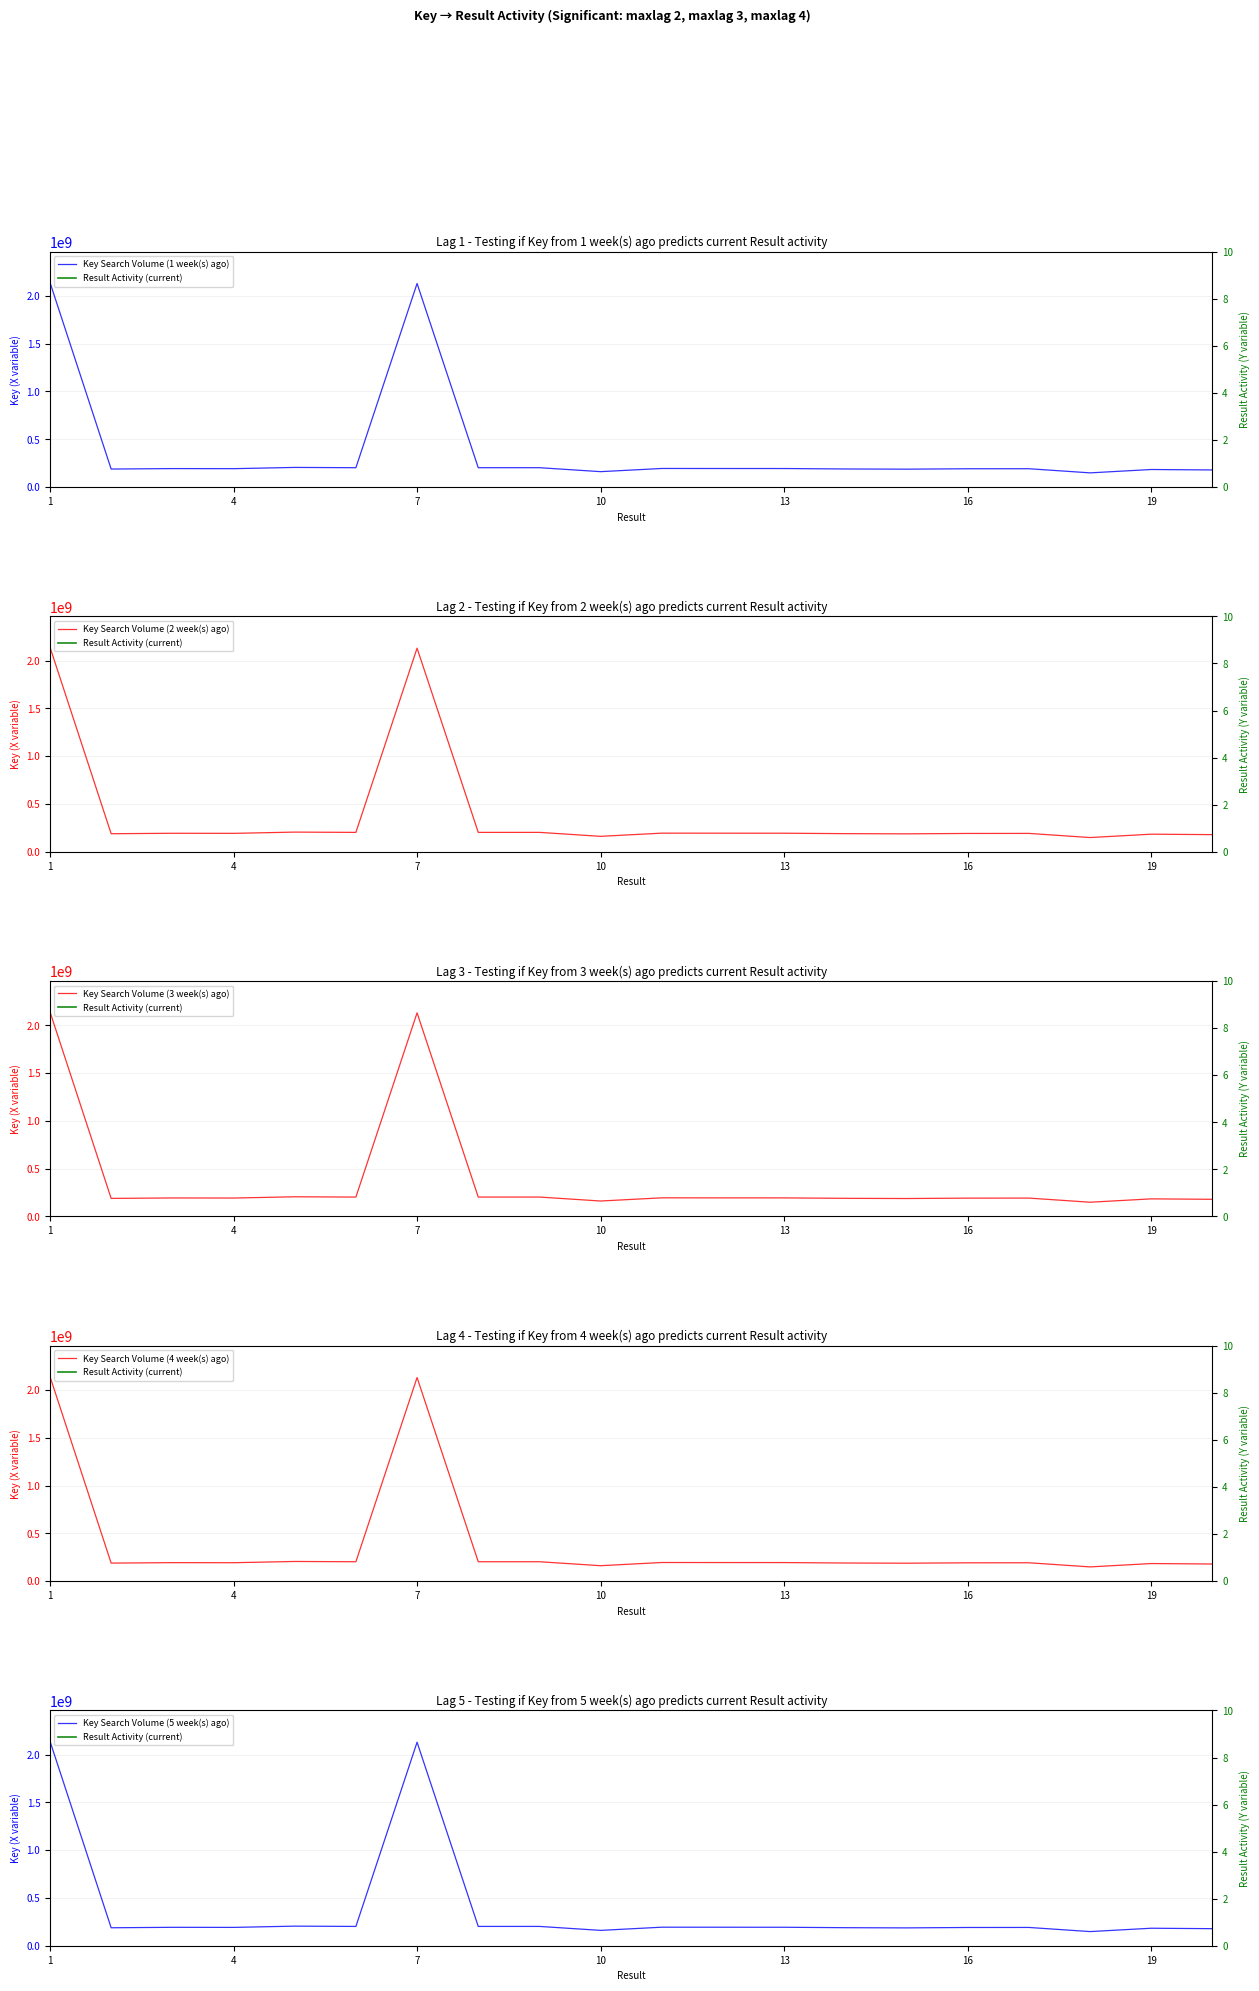

In Key Search Volume (3 week(s) ago), how many points are lower than both neighbors (excluding endpoints)?

6